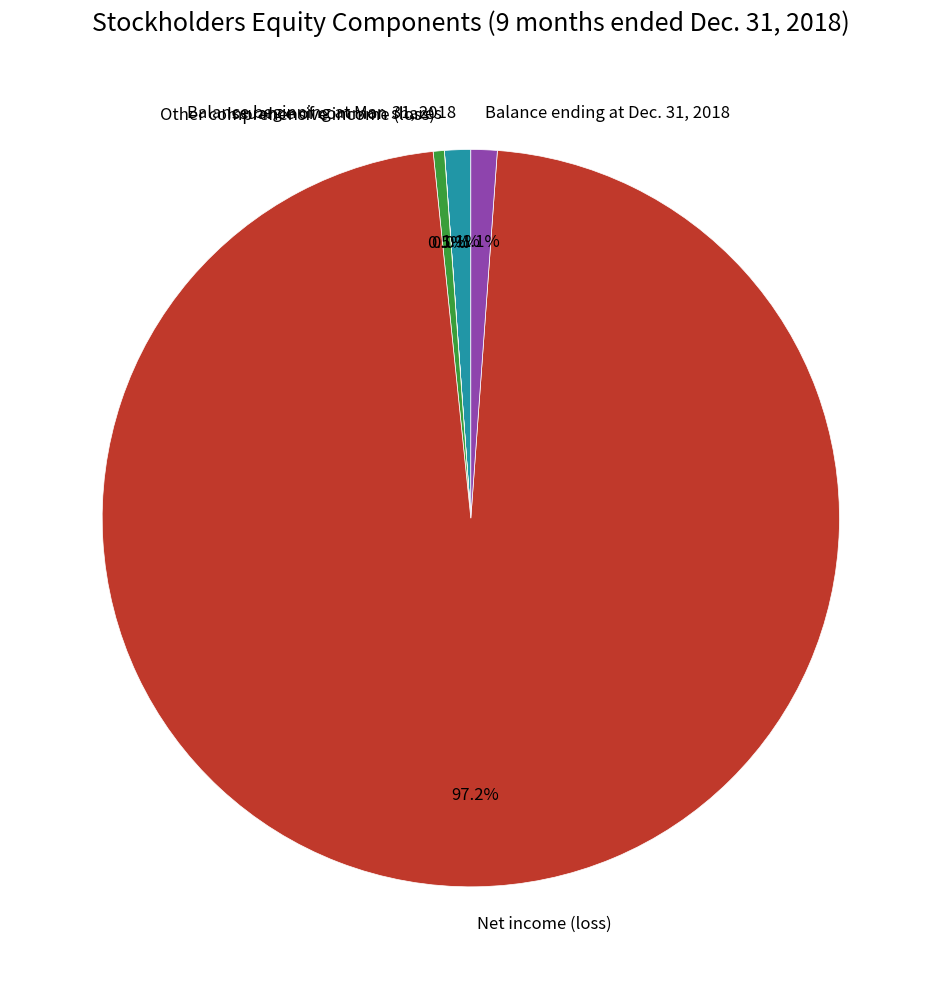

Between Net income (loss) and Balance beginning at Mar. 31, 2018, which is larger?

Net income (loss)